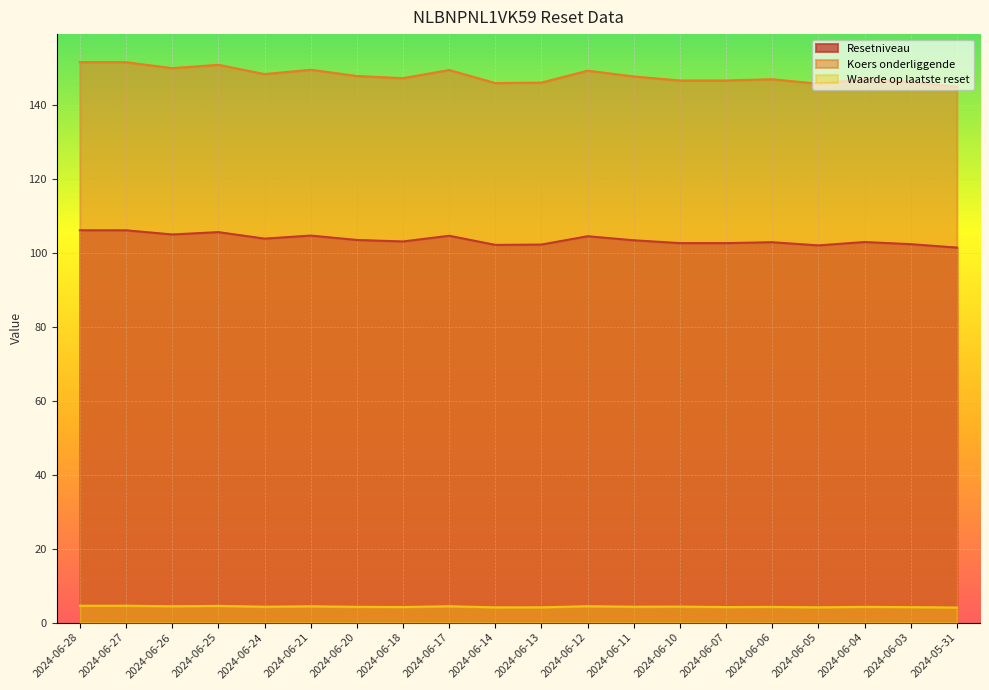

What is the difference between the Resetniveau values at 2024-06-28 and 2024-06-05?

4.1